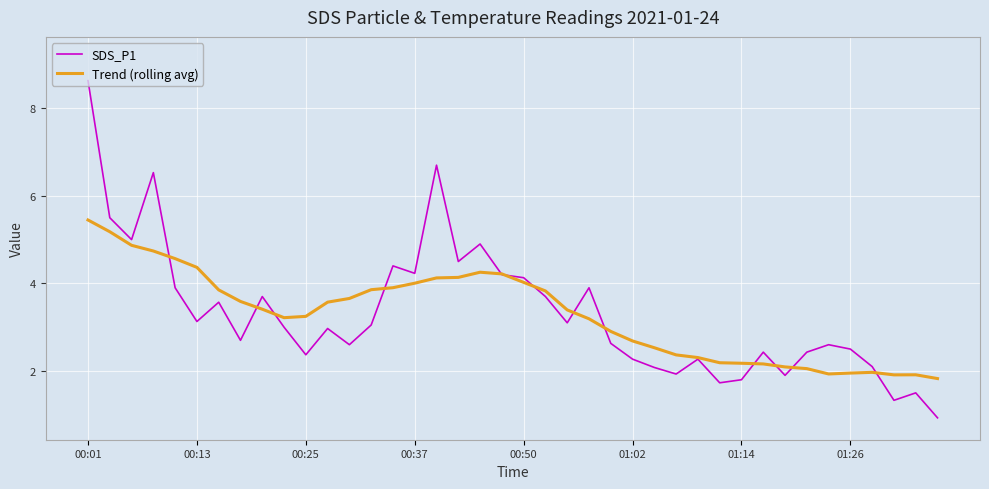

Which series has the largest range (max minus min)?

SDS_P1